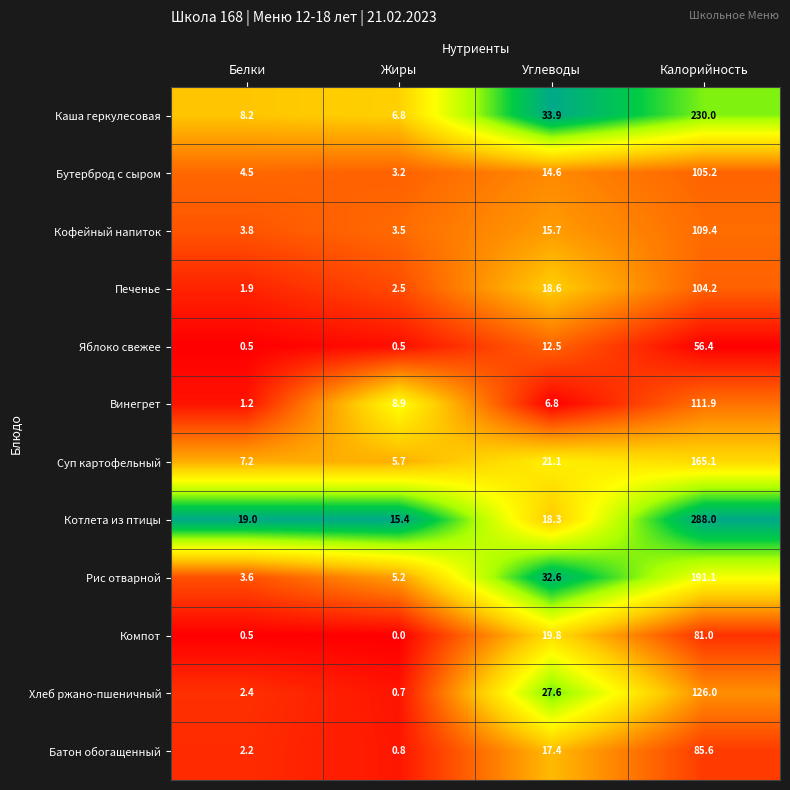

At which label is Яблоко свежее closest to 28?

Углеводы